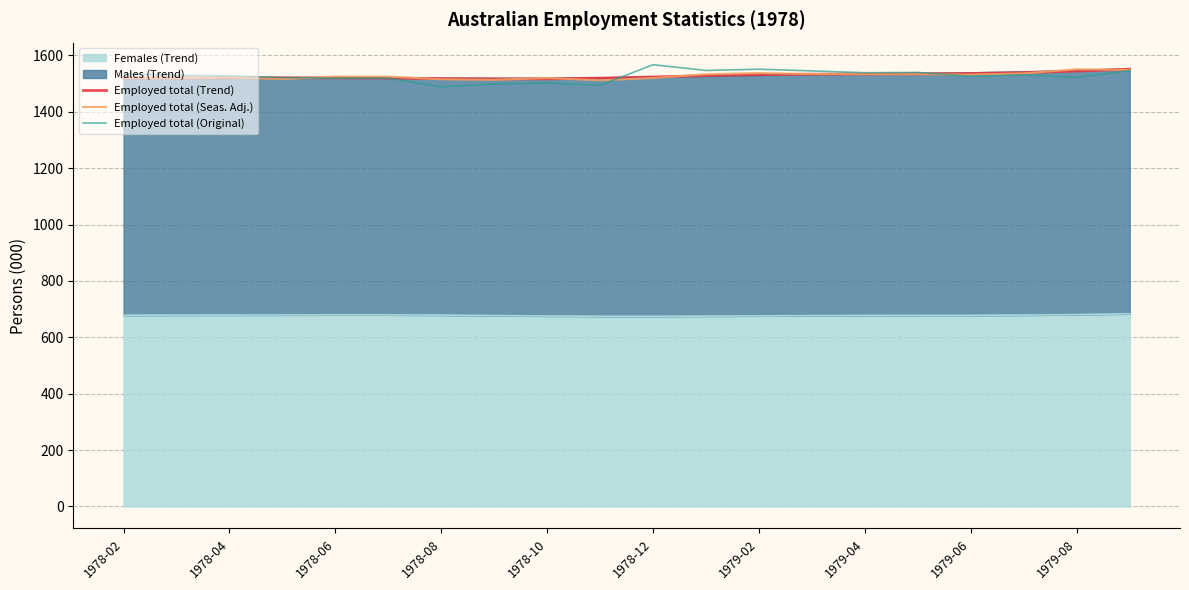

Count the number of categories in the chart.

20